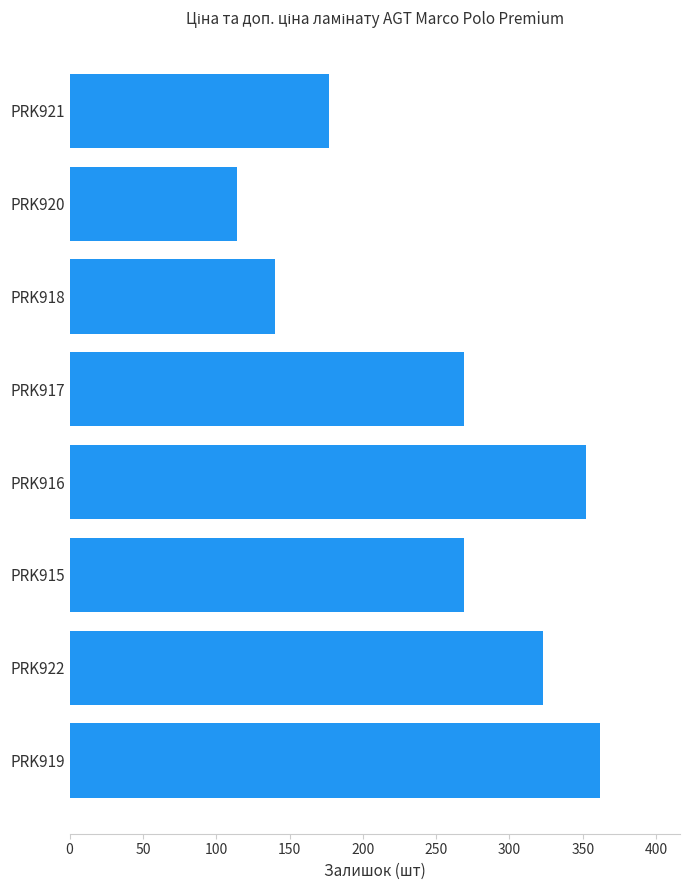

What is the average value?

251